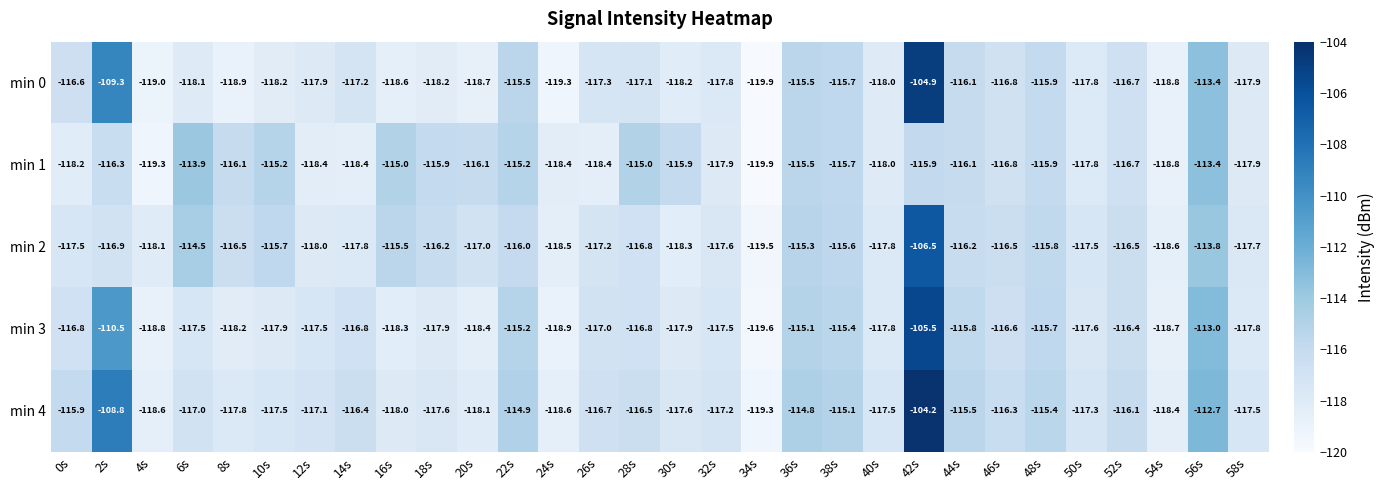

Where does the min 1 series first go above -116?

6s